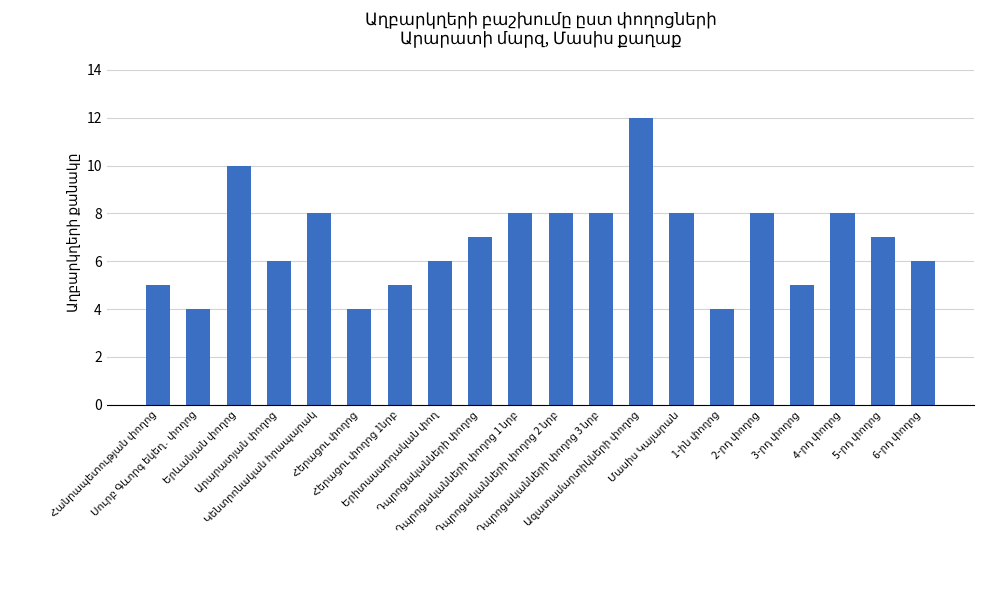

How many values are between 5 and 8?

15